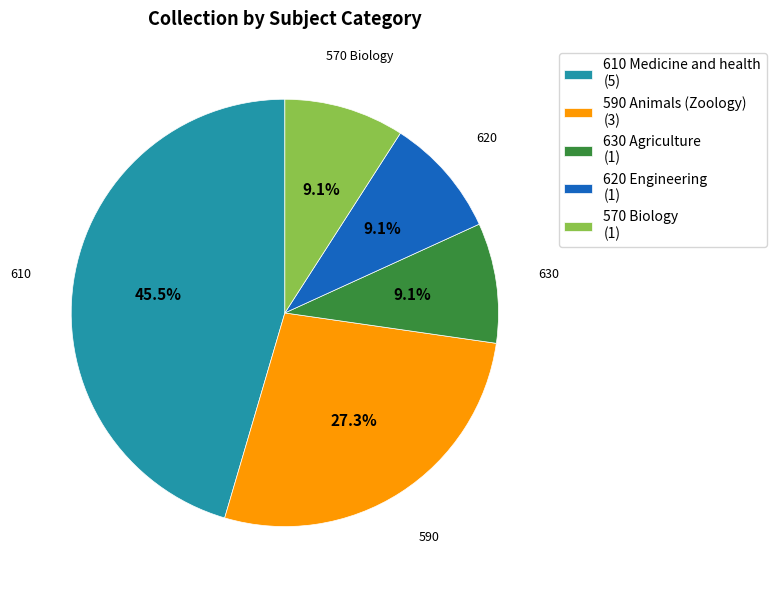

What portion of the pie excludes 570 Biology?

90.9%